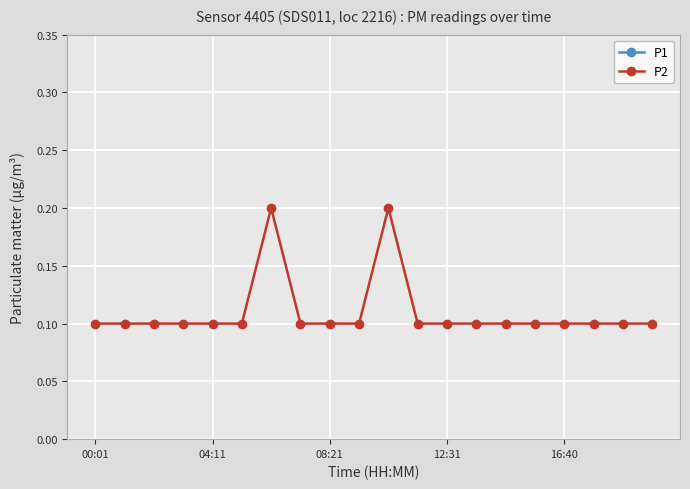

True or false: P2 and P1 cross at least once.

False